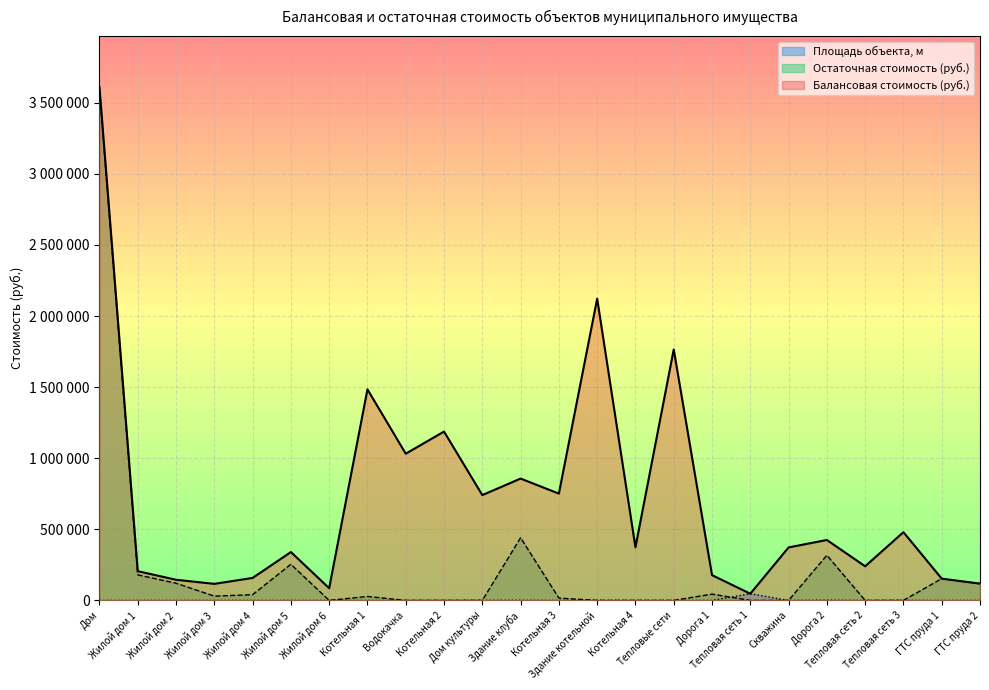

At which category is the sum across all series the highest?

Дом